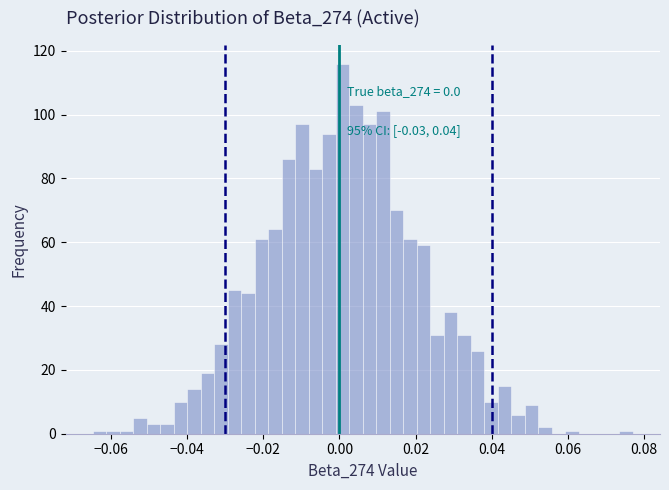

Around what value on the x-axis is the tallest bar? Give the approximate position of its centre, as read against the axis.

0.000